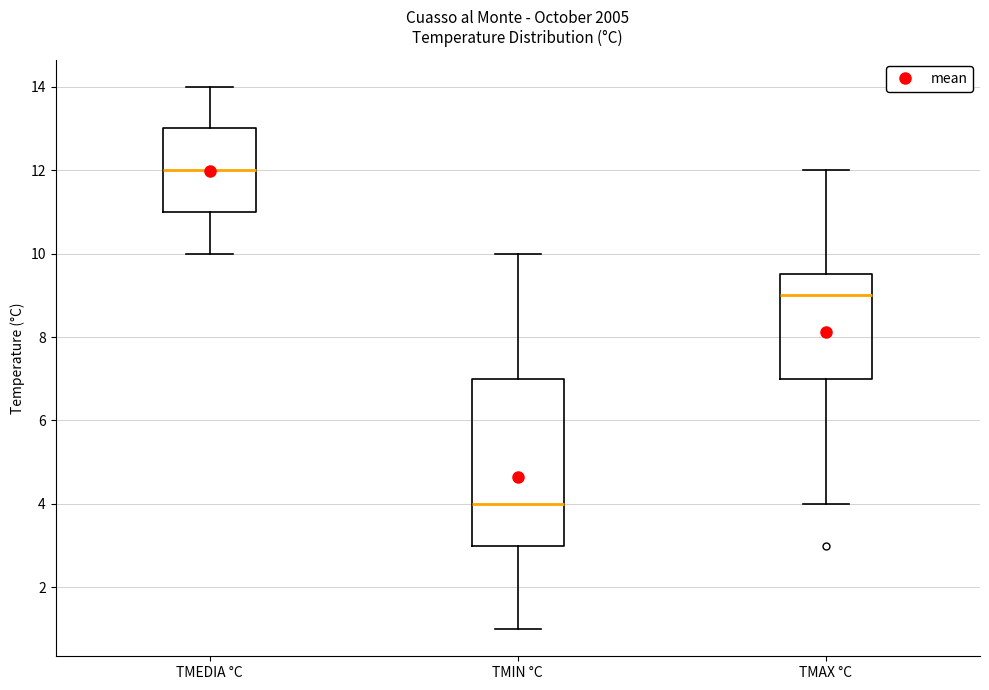

Which box is the tallest, from its lower edge to its upper edge?

TMIN °C